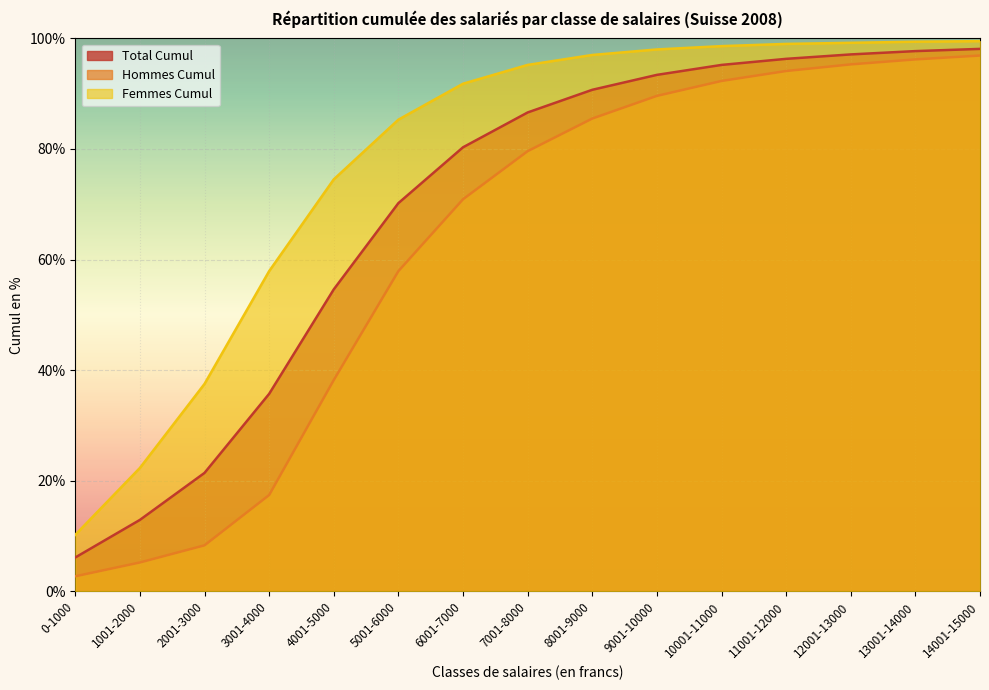

What is the label of the 13th point from the right?

2001-3000